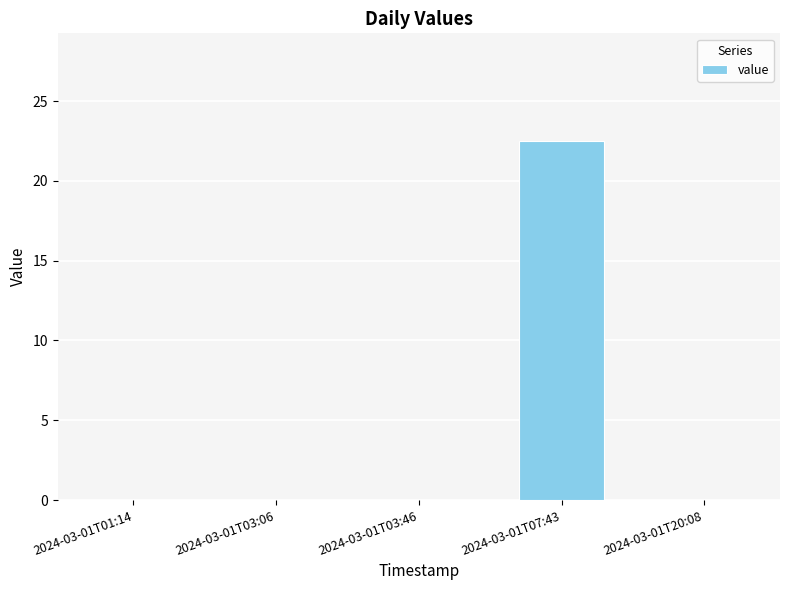

How many categories are shown in the chart?

5